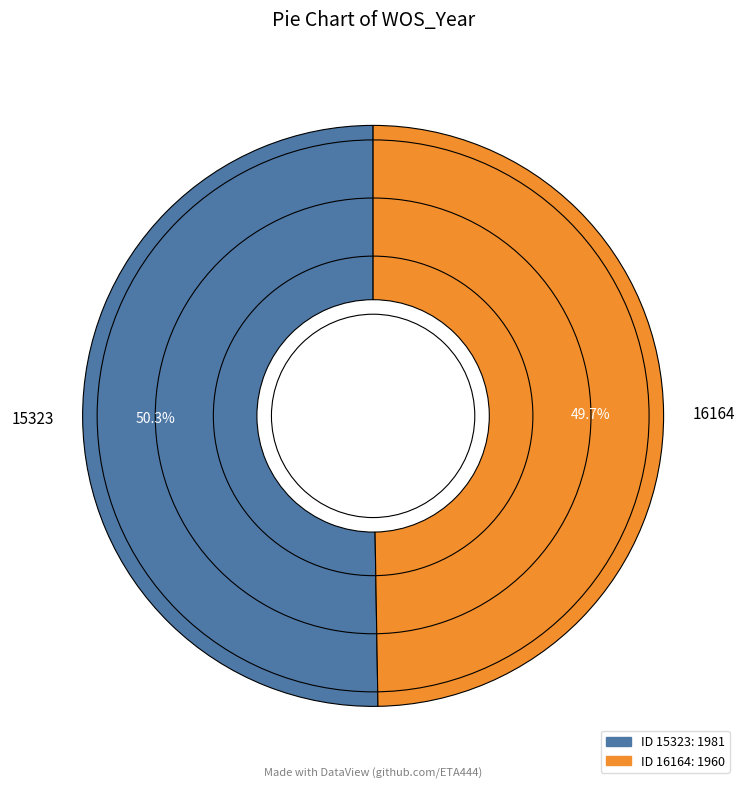

Which slice is the largest?

15323